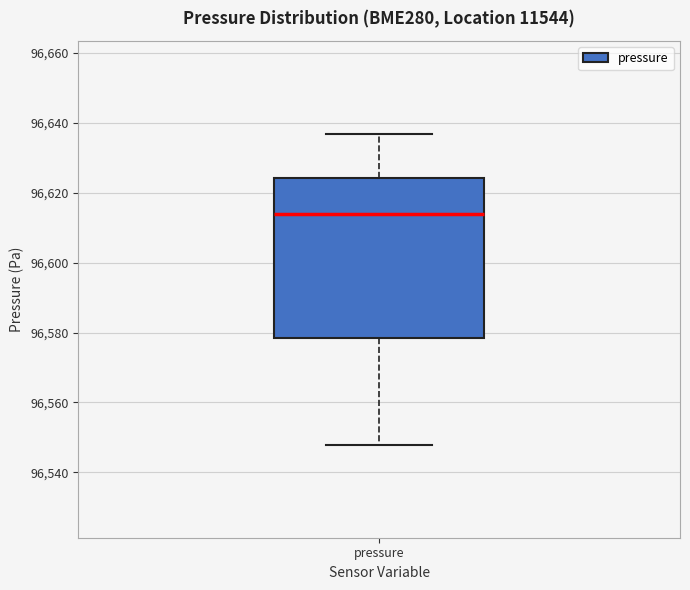

Transcribe this box plot: give where the median line is, the range the box spans, and where the two whiskers end, as read against the y-axis. The values are not printed on the chart, so give them approximately, as read against the axis.

median 96614, box 96578 to 96624, whiskers 96548 to 96636